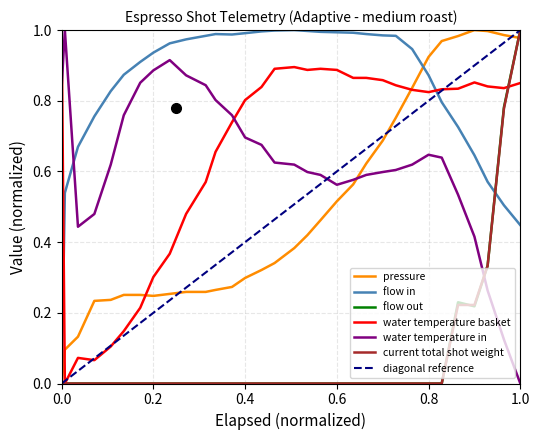

What is the difference between the second highest and second lowest values in the current_total_shot_weight series?

0.8